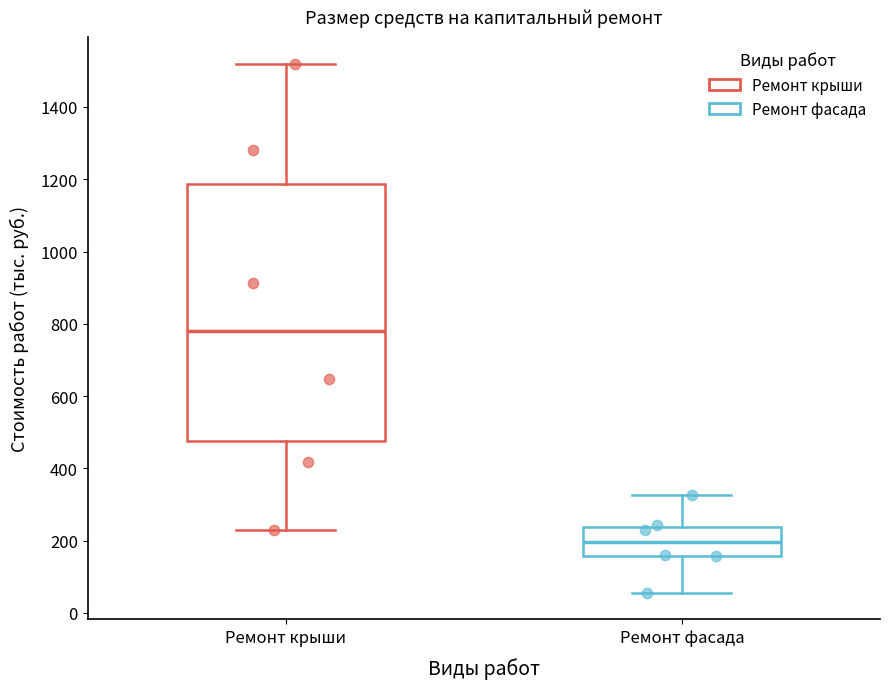

Where is the upper edge of the box for Ремонт крыши on the y-axis? The values are not printed on the chart, so give them approximately, as read against the axis.

1180